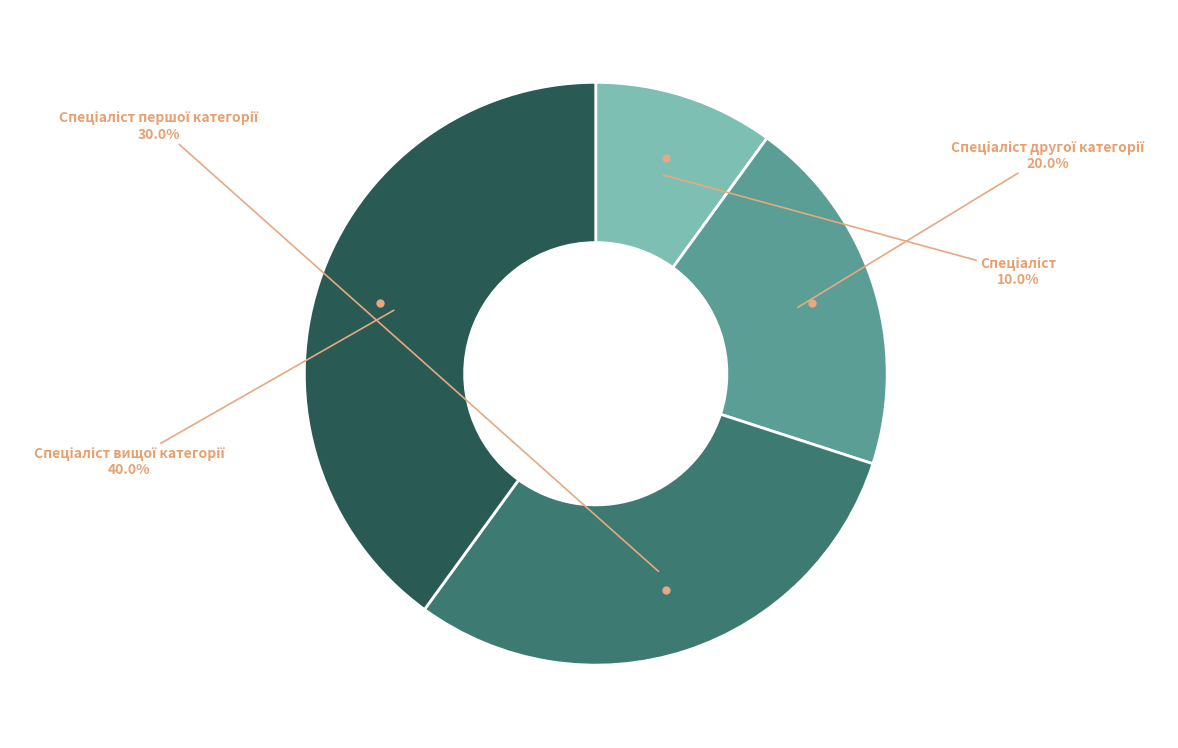

To the nearest percent, what is the average slice percentage?

25%